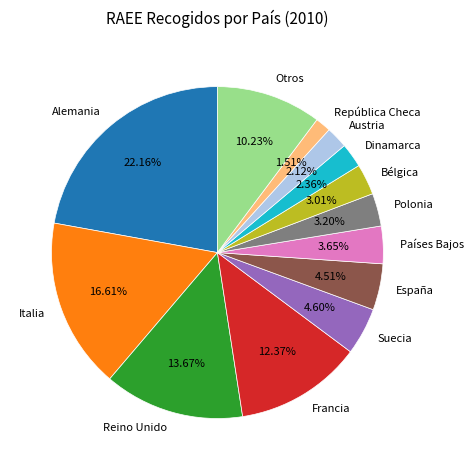

Count the number of slices in the pie.

13